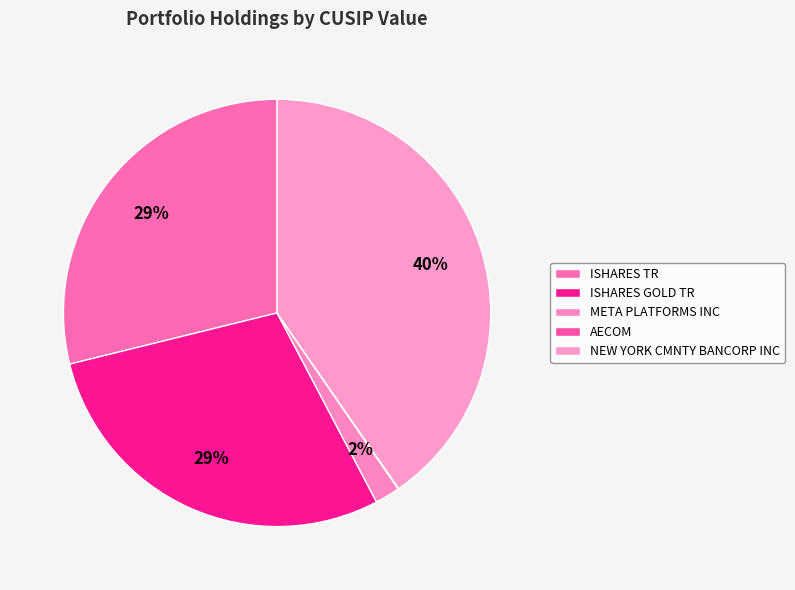

How many segments does this pie chart have?

5